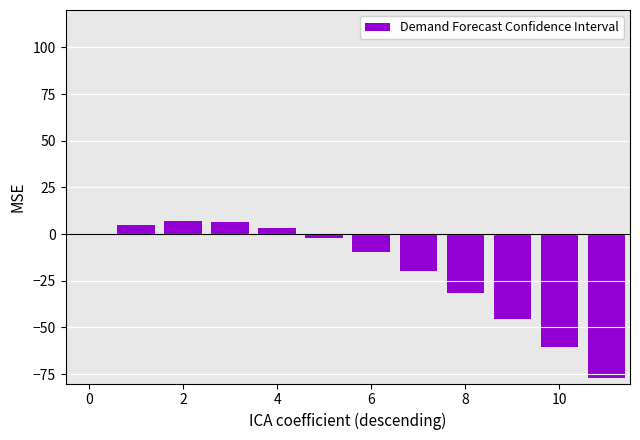

What is the sum of all values?

-224.7